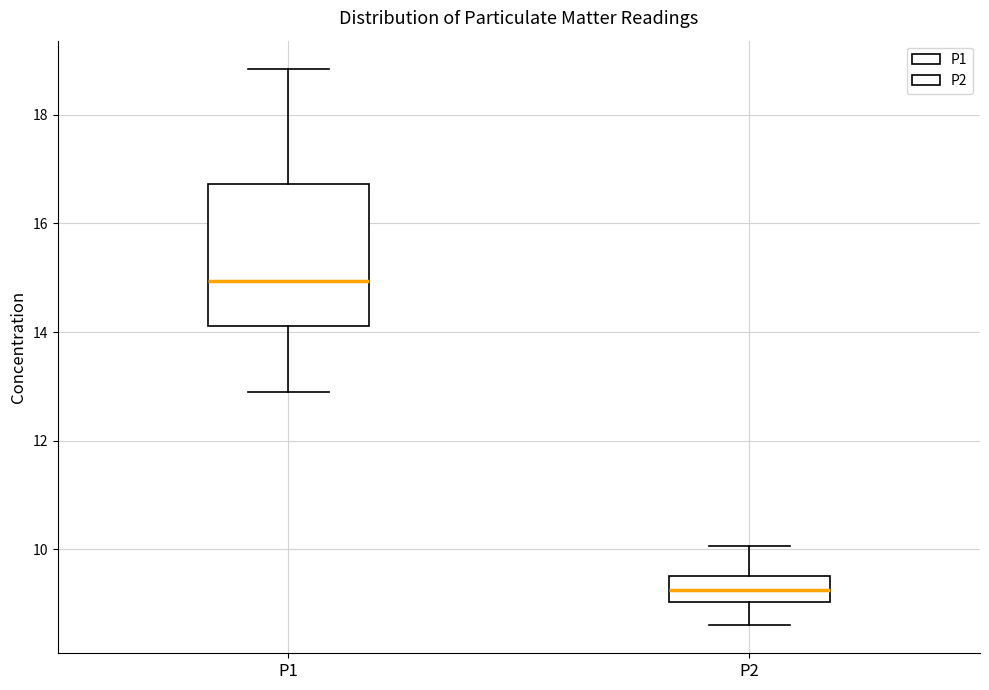

Where does the upper whisker of the box for P1 end on the y-axis? The values are not printed on the chart, so give them approximately, as read against the axis.

18.8